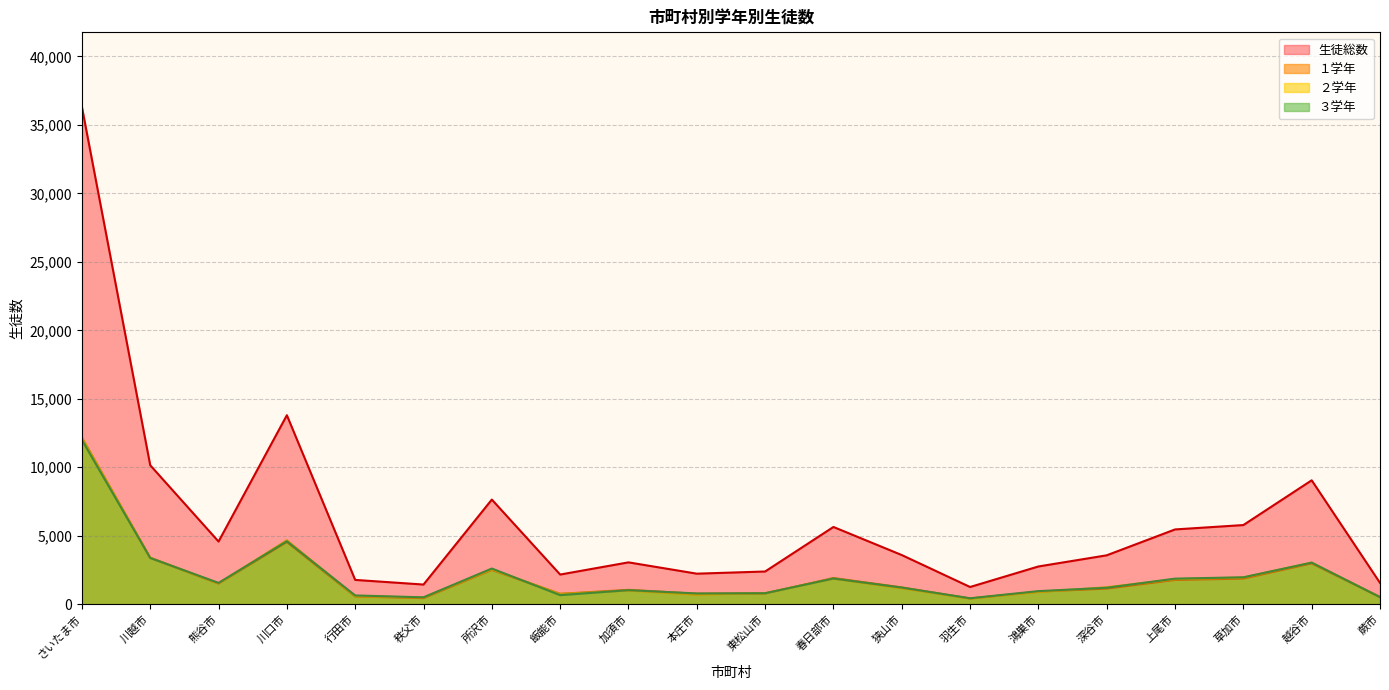

Reading left to right, transcribe all the data shown in this chart.

生徒総数: さいたま市=36317	川越市=10146	熊谷市=4574	川口市=13801	行田市=1771	秩父市=1433	所沢市=7639	飯能市=2163	加須市=3053	本庄市=2227	東松山市=2386	春日部市=5638	狭山市=3588	羽生市=1254	鴻巣市=2753	深谷市=3568	上尾市=5458	草加市=5778	越谷市=9046	蕨市=1554
１学年: さいたま市=12156	川越市=3383	熊谷市=1503	川口市=4545	行田市=561	秩父市=442	所沢市=2501	飯能市=754	加須市=1046	本庄市=760	東松山市=783	春日部市=1909	狭山市=1224	羽生市=412	鴻巣市=916	深谷市=1138	上尾市=1769	草加市=1869	越谷市=2977	蕨市=528
２学年: さいたま市=12168	川越市=3388	熊谷市=1518	川口市=4666	行田市=573	秩父市=491	所沢市=2534	飯能市=751	加須市=986	本庄市=685	東松山市=803	春日部市=1857	狭山市=1152	羽生市=411	鴻巣市=883	深谷市=1234	上尾市=1824	草加市=1946	越谷市=3036	蕨市=515
３学年: さいたま市=11993	川越市=3375	熊谷市=1553	川口市=4590	行田市=637	秩父市=500	所沢市=2604	飯能市=658	加須市=1021	本庄市=782	東松山市=800	春日部市=1872	狭山市=1212	羽生市=431	鴻巣市=954	深谷市=1196	上尾市=1865	草加市=1963	越谷市=3033	蕨市=511